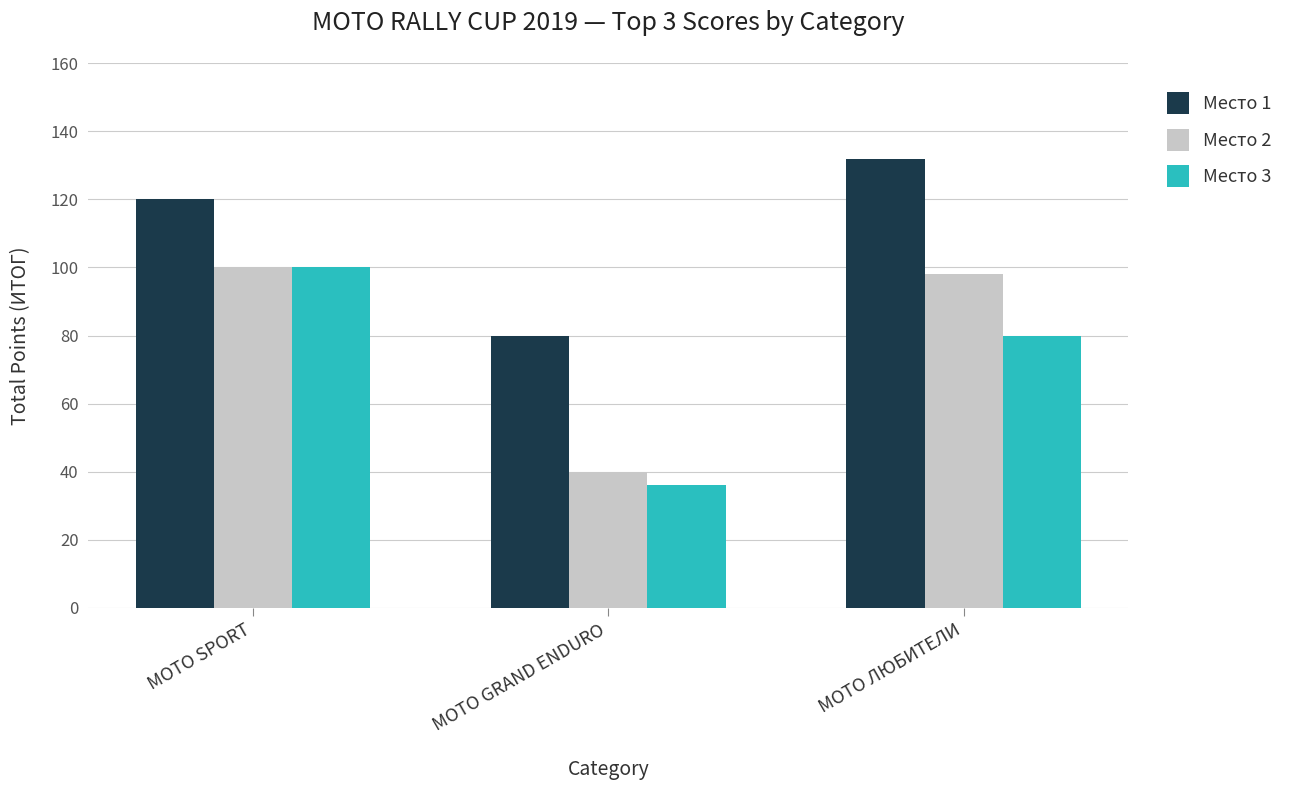

Does the chart contain stacked bars?

No